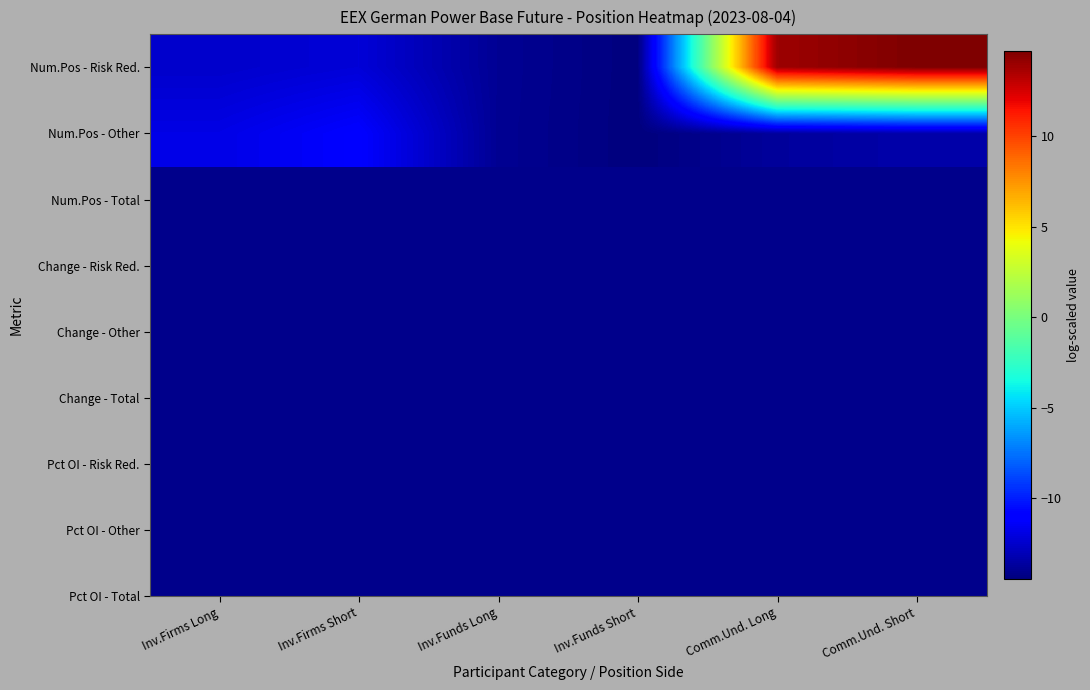

Reading left to right, what are all the values shown in this chart?

Num.Pos - Risk Red.: Inv.Firms Long=-12.5	Inv.Firms Short=-12.2	Inv.Funds Long=-13.9	Inv.Funds Short=-14.5	Comm.Und. Long=13.9	Comm.Und. Short=14.7
Num.Pos - Other: Inv.Firms Long=-11.8	Inv.Firms Short=-11.1	Inv.Funds Long=-13.9	Inv.Funds Short=-14.5	Comm.Und. Long=-13.7	Comm.Und. Short=-13.4